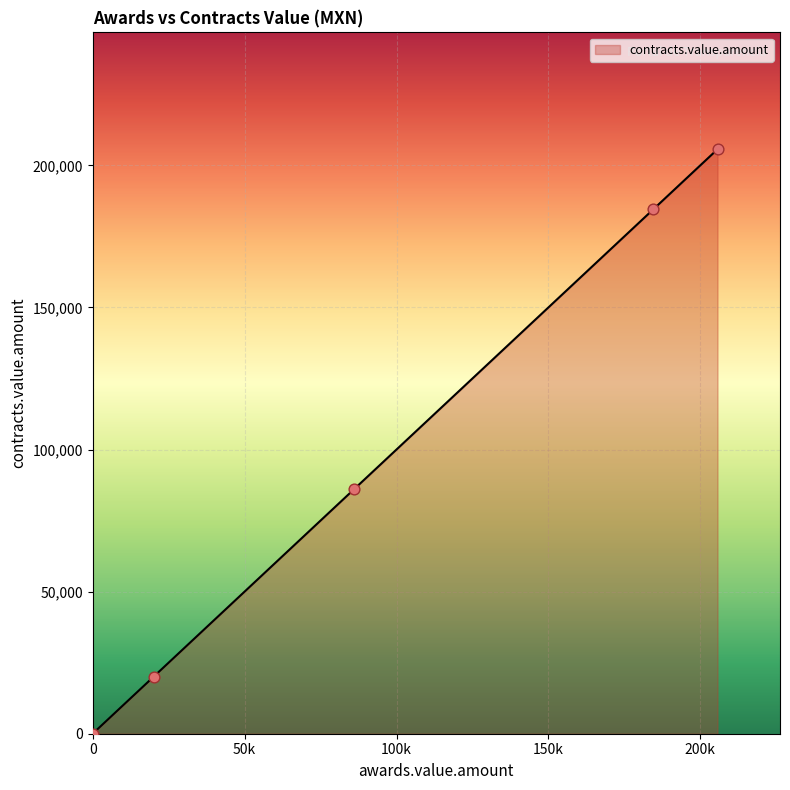

True or false: there are more than 2 points higher than both neighbors.

False